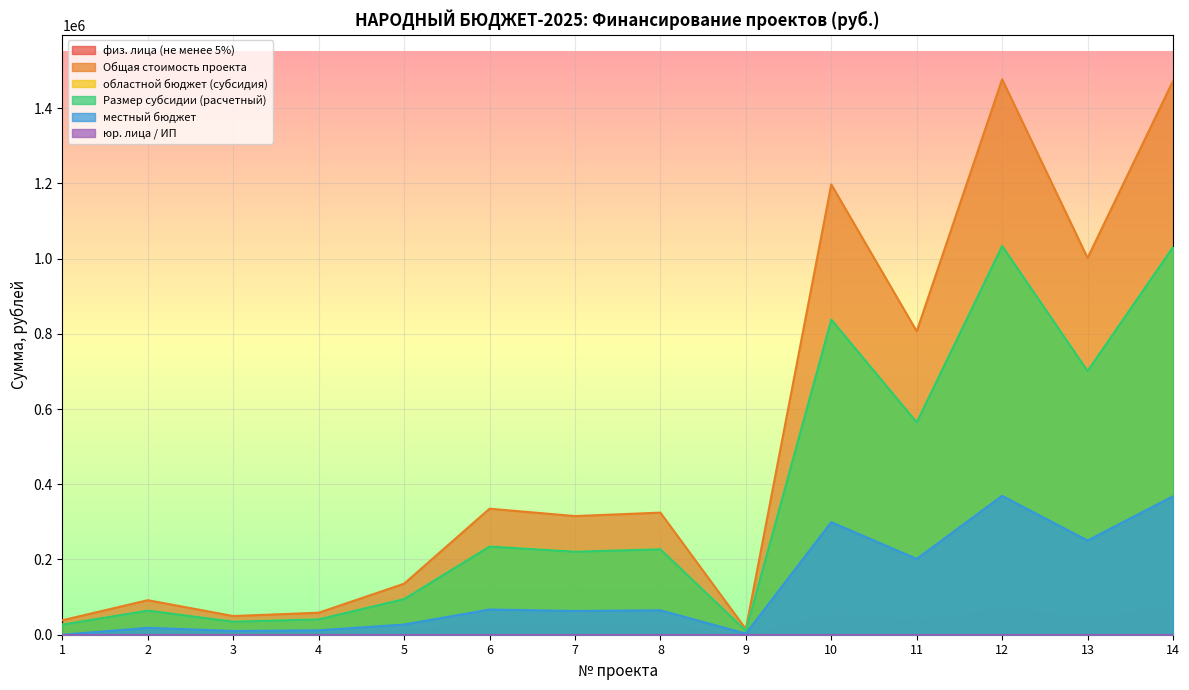

True or false: областной бюджет (субсидия) has more than 2 interior local peaks.

True